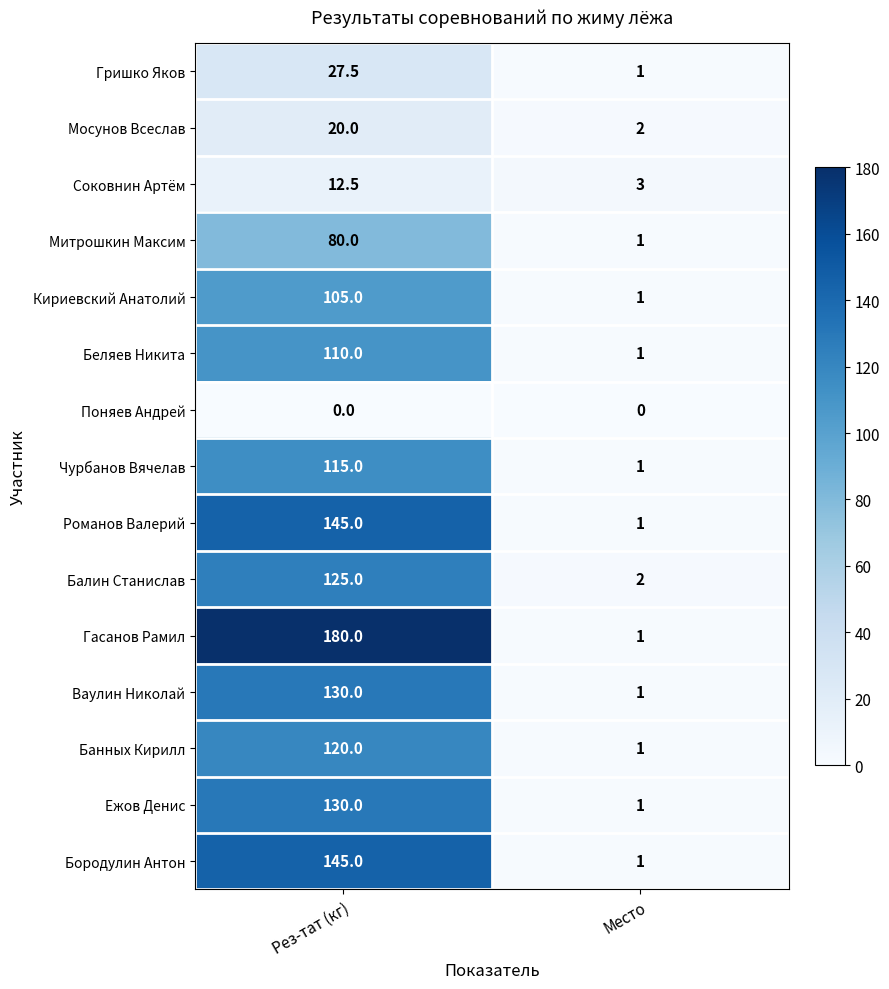

What is the average value of the Соковнин Артём series?

7.8